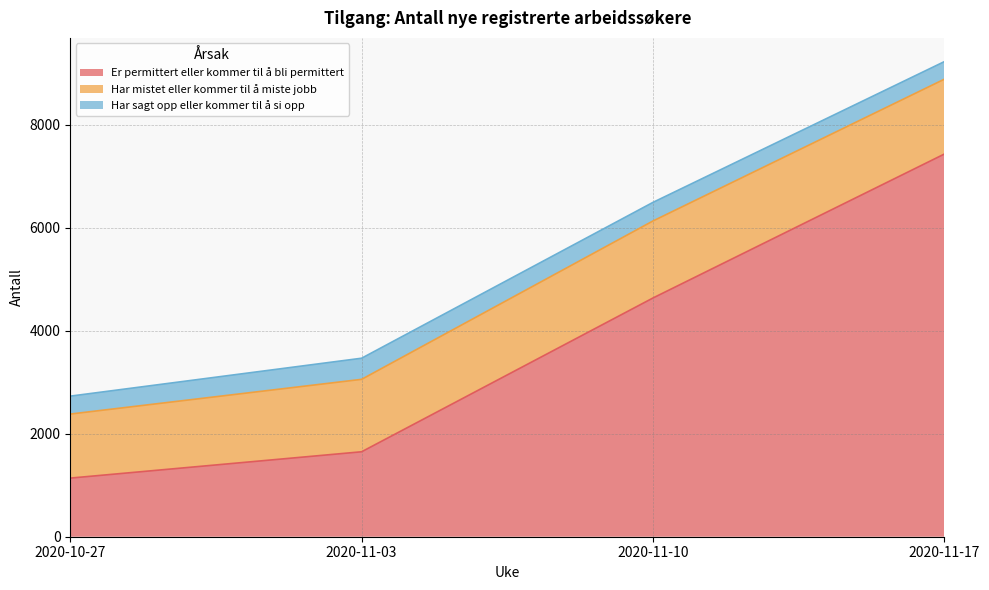

Is the value of Har sagt opp eller kommer til å si opp at 2020-10-27 greater than the value of Er permittert eller kommer til å bli permittert at 2020-11-03?

No